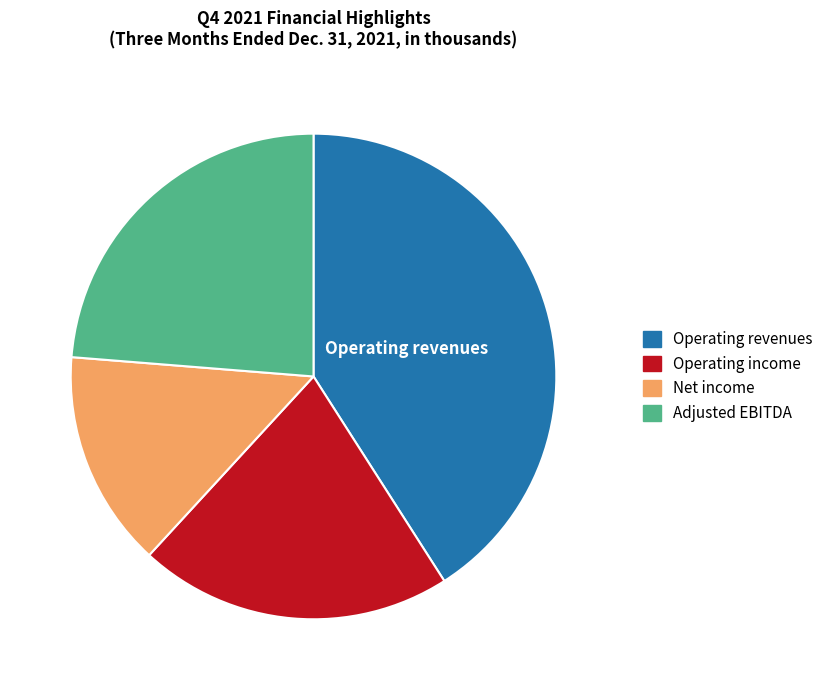

True or false: Operating income accounts for 27% of the total.

False